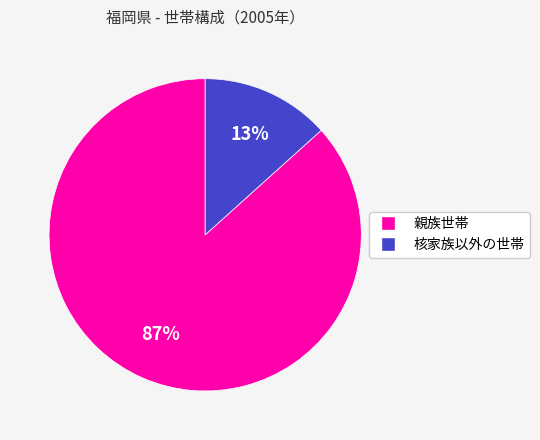

To the nearest percent, what is the average slice percentage?

50%